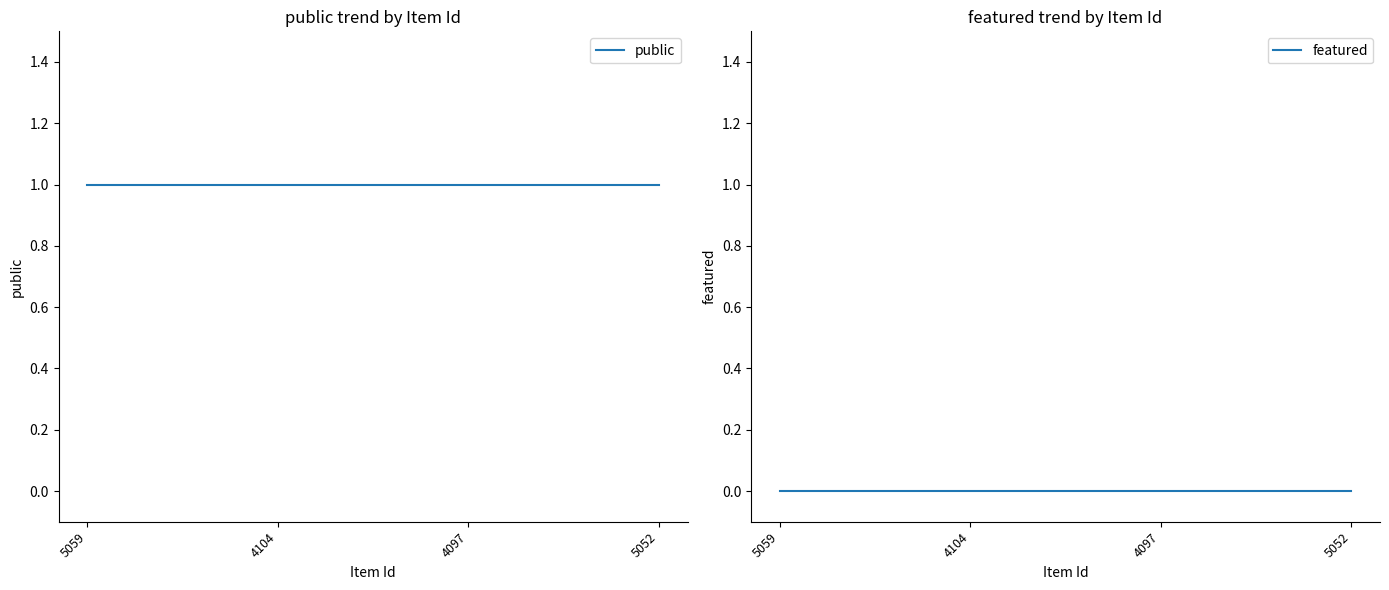

True or false: public has more than 0 interior local peaks.

False